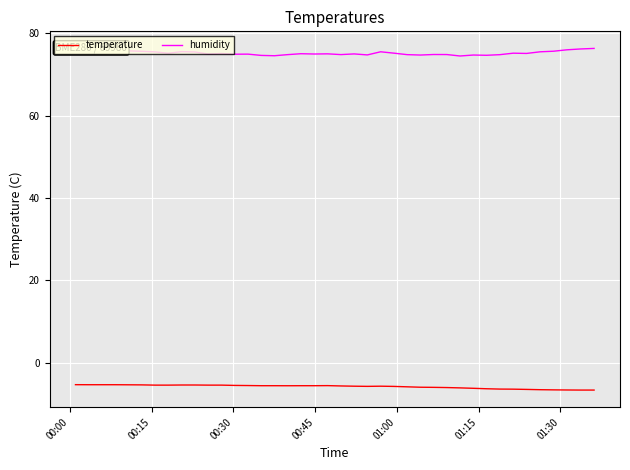

Which series has the largest total across all categories?

humidity